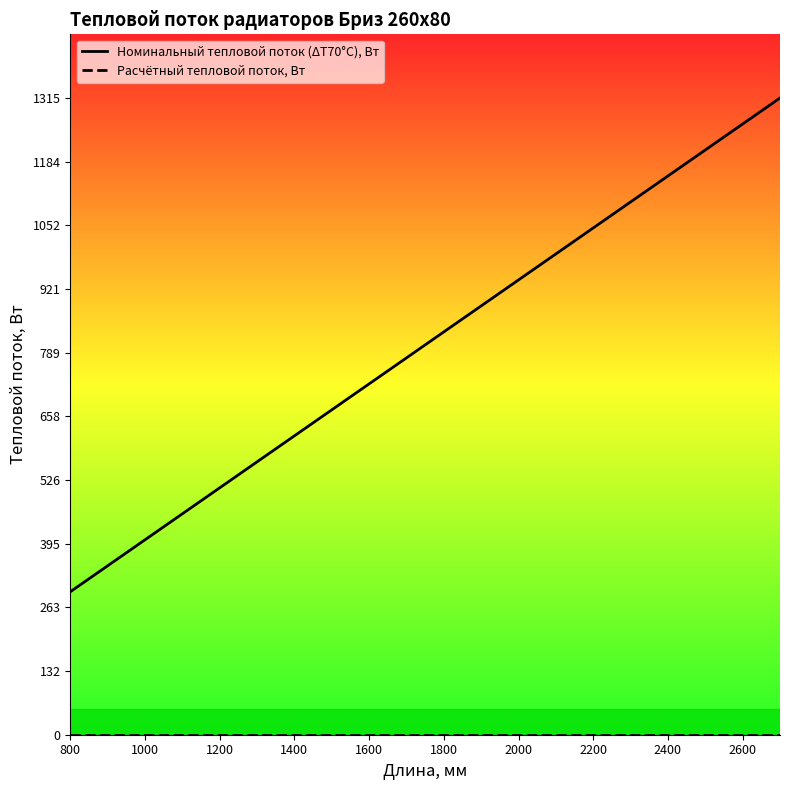

What is the difference between the second highest and minimum values in the Номинальный тепловой поток (ΔТ70°С), Вт series?

966.2